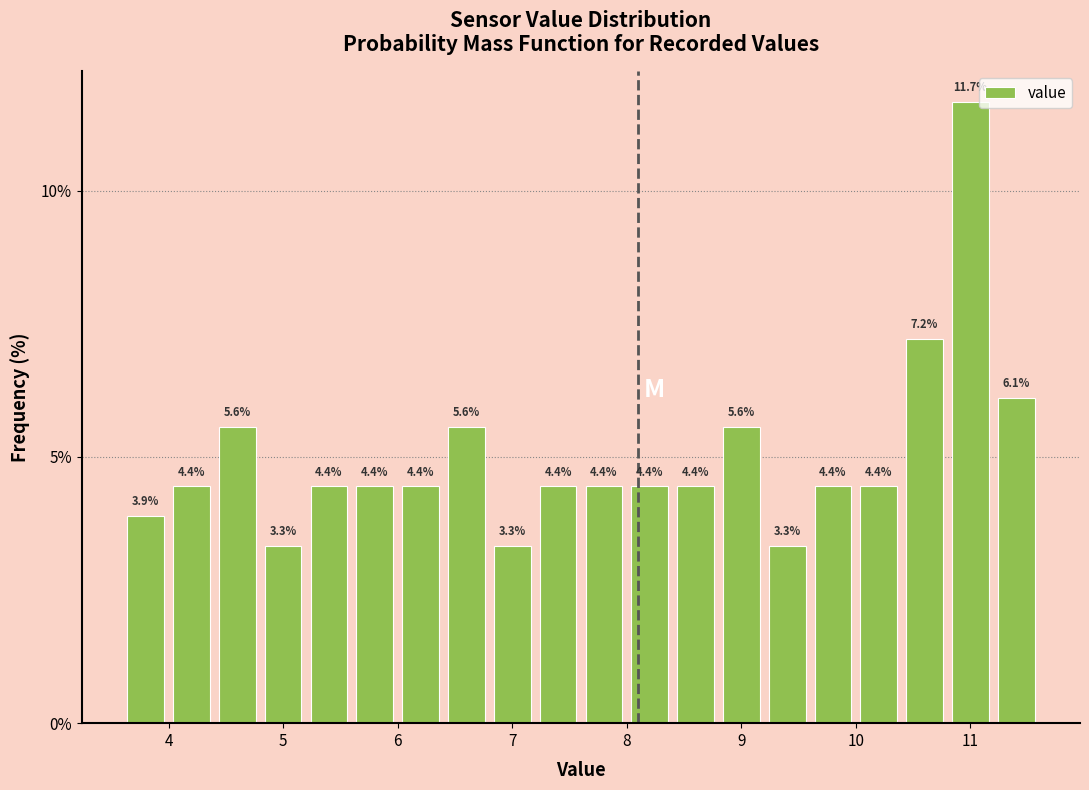

Reading left to right, list every bar in this chart as the range it spans on the x-axis followed by its height.

3.6 to 4.0: 3.9
4.0 to 4.4: 4.4
4.4 to 4.8: 5.6
4.8 to 5.2: 3.3
5.2 to 5.6: 4.4
5.6 to 6.0: 4.4
6.0 to 6.4: 4.4
6.4 to 6.8: 5.6
6.8 to 7.2: 3.3
7.2 to 7.6: 4.4
7.6 to 8.0: 4.4
8.0 to 8.4: 4.4
8.4 to 8.8: 4.4
8.8 to 9.2: 5.6
9.2 to 9.6: 3.3
9.6 to 10.0: 4.4
10.0 to 10.4: 4.4
10.4 to 10.8: 7.2
10.8 to 11.2: 11.7
11.2 to 11.6: 6.1